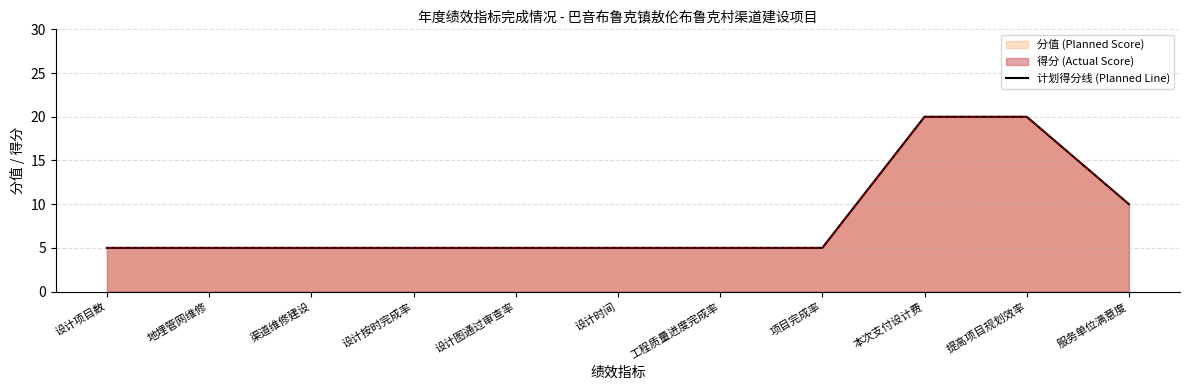

What is the label of the 7th point from the right?

设计图通过审查率